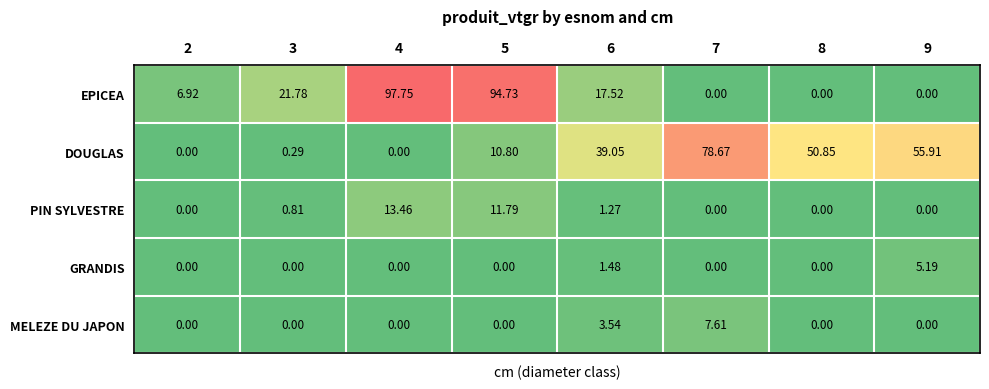

Which series has the largest range (max minus min)?

EPICEA